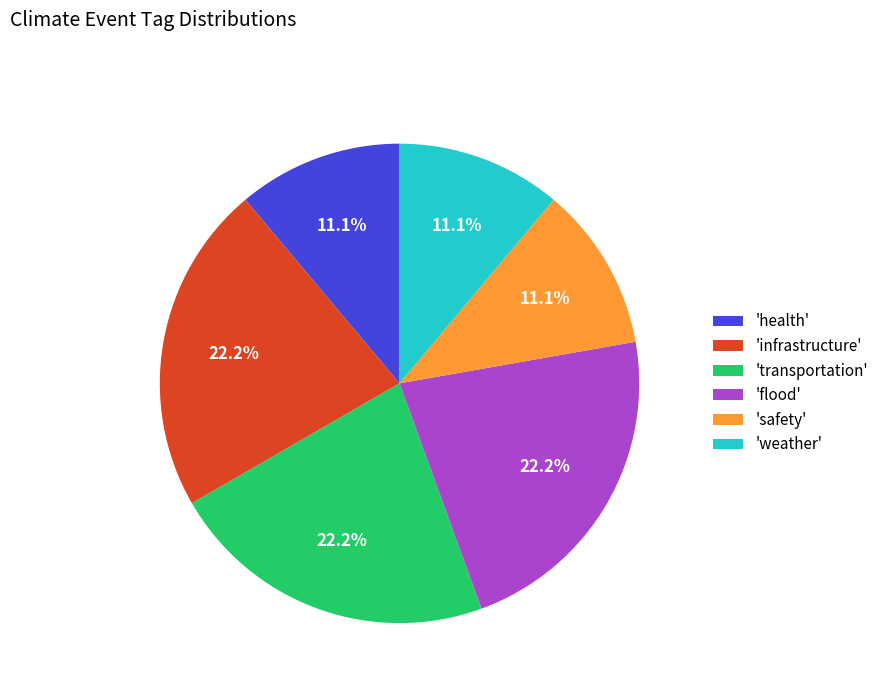

Is there any slice that represents more than half of the pie?

No